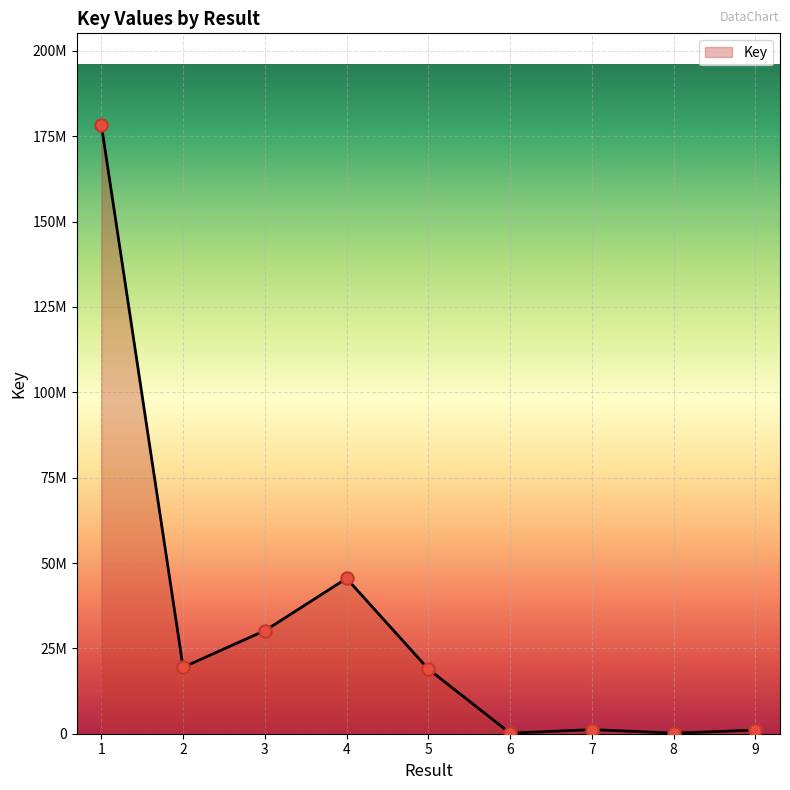

Which has a higher value, 5 or 4?

4